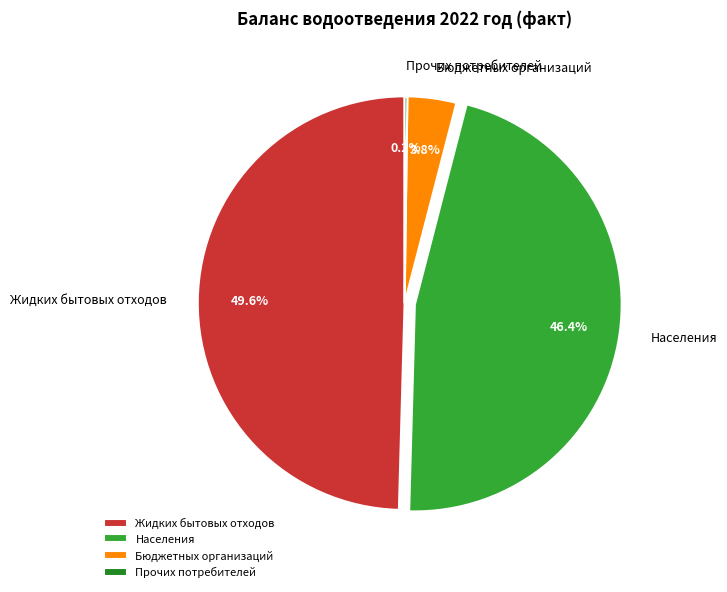

Is there a majority slice in this chart?

No